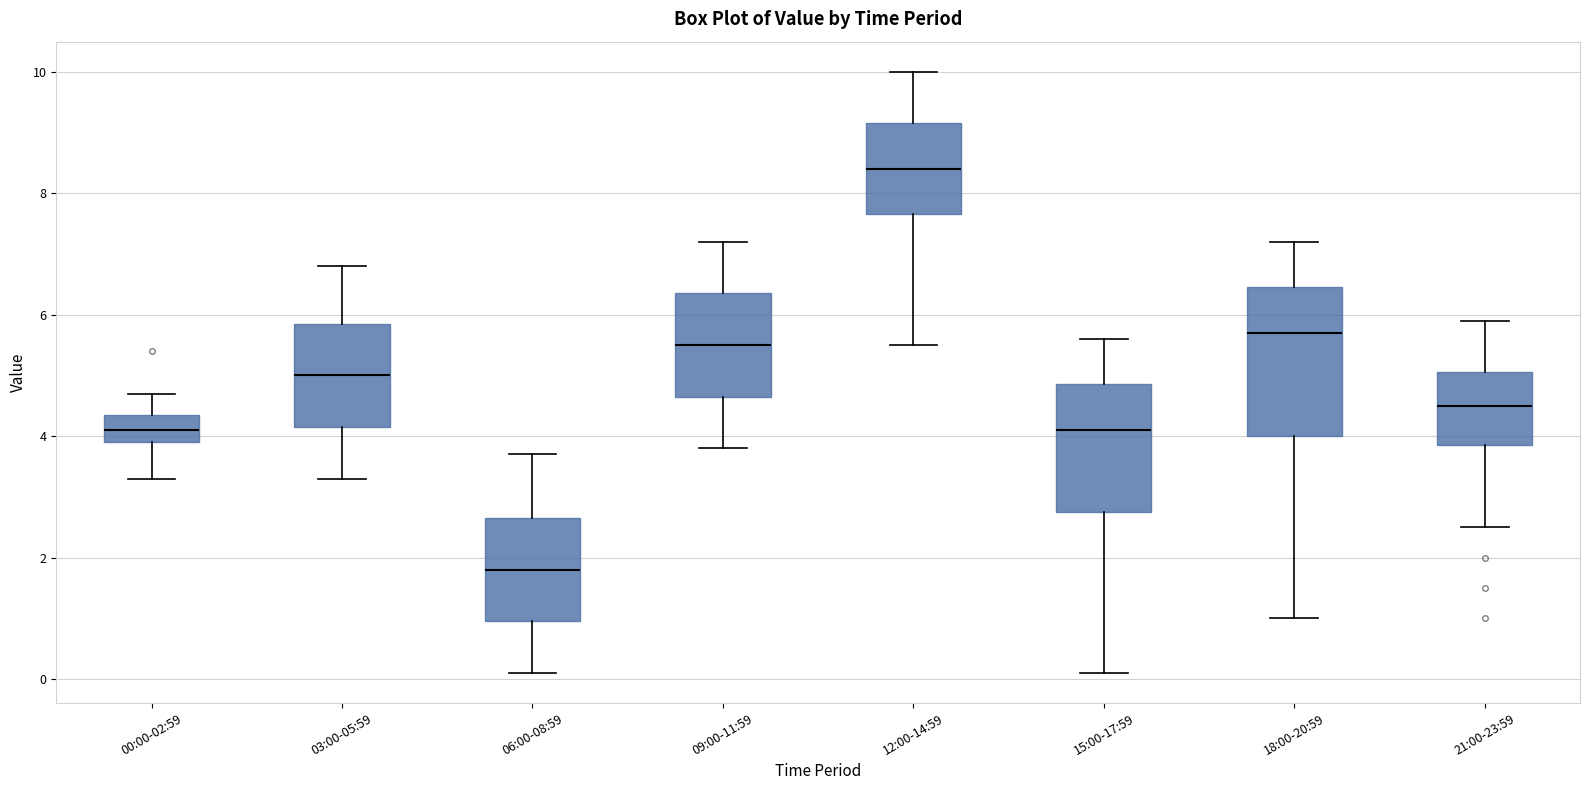

Reading left to right, transcribe this box plot: for each box, give where its median line is, the range the box spans, and where its two whiskers end, as read against the y-axis. The values are not printed on the chart, so give them approximately, as read against the axis.

00:00-02:59: median 4.2, box 4.0 to 4.4, whiskers 3.4 to 4.8
03:00-05:59: median 5.0, box 4.2 to 5.8, whiskers 3.4 to 6.8
06:00-08:59: median 1.8, box 1.0 to 2.6, whiskers 0.2 to 3.8
09:00-11:59: median 5.6, box 4.6 to 6.4, whiskers 3.8 to 7.2
12:00-14:59: median 8.4, box 7.6 to 9.2, whiskers 5.6 to 10.0
15:00-17:59: median 4.2, box 2.8 to 4.8, whiskers 0.2 to 5.6
18:00-20:59: median 5.8, box 4.0 to 6.4, whiskers 1.0 to 7.2
21:00-23:59: median 4.6, box 3.8 to 5.0, whiskers 2.6 to 6.0